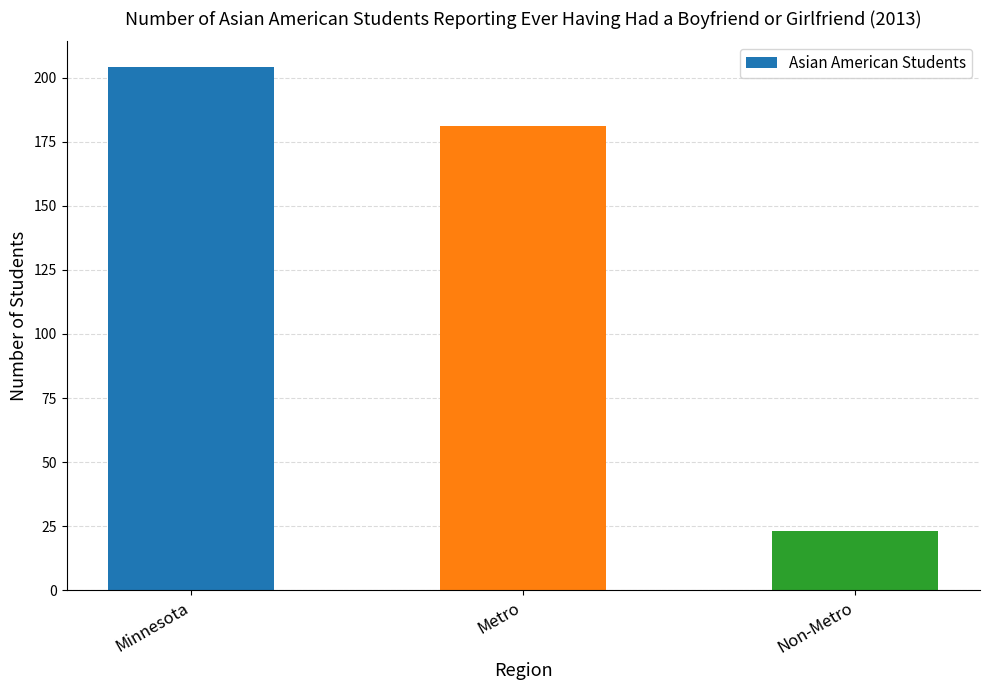

What is the average value?

136